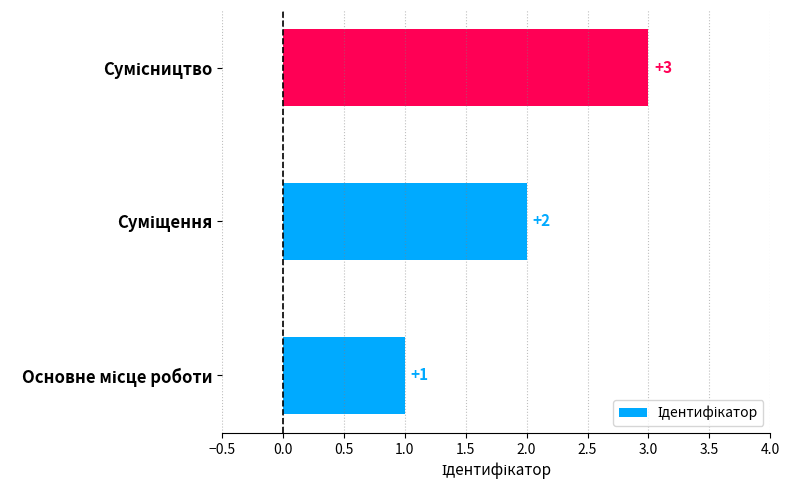

How many values are below 2?

1